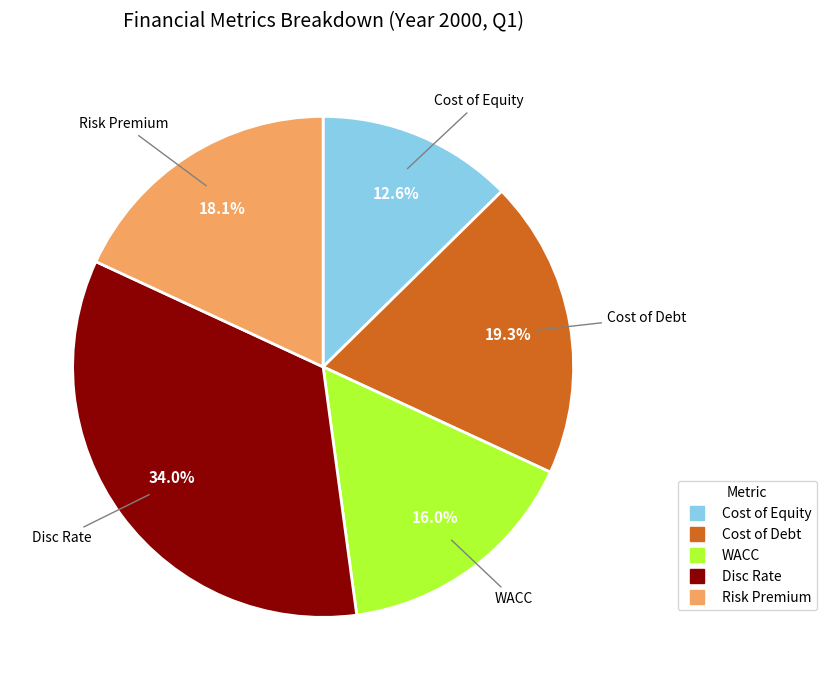

How many slices are in this pie chart?

5